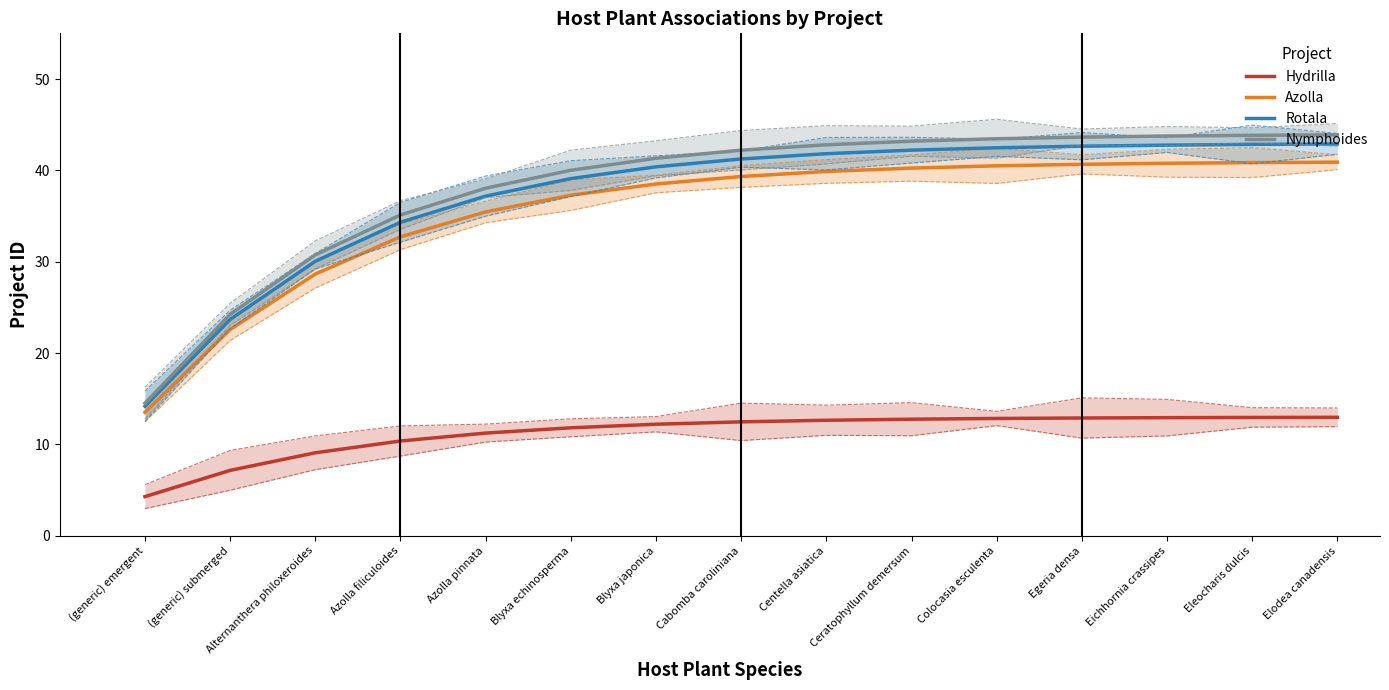

Which label corresponds to the smallest value in the chart?

(generic) emergent